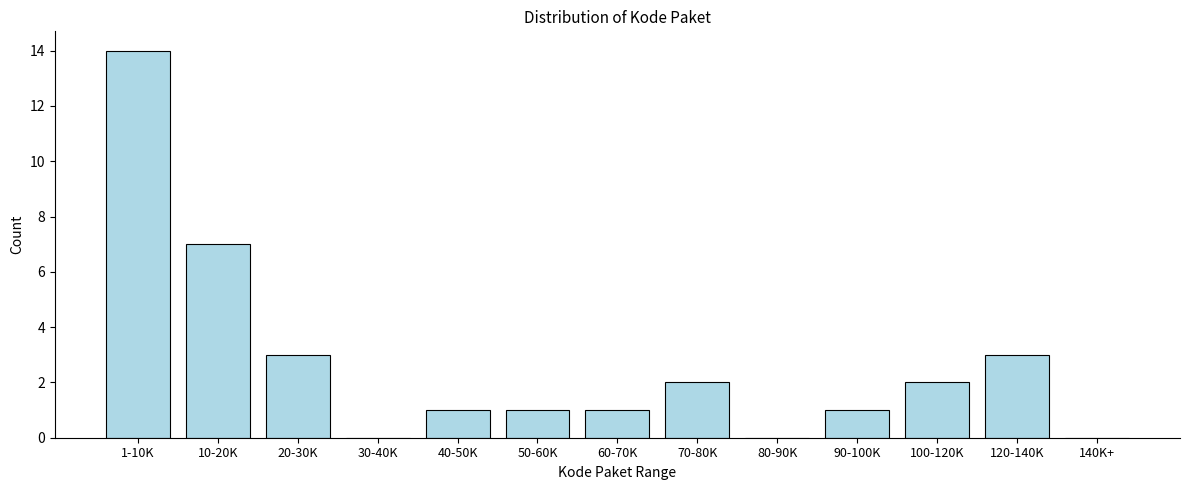

Reading left to right, what are all the values shown in this chart?

1-10K=14	10-20K=7	20-30K=3	30-40K=0	40-50K=1	50-60K=1	60-70K=1	70-80K=2	80-90K=0	90-100K=1	100-120K=2	120-140K=3	140K+=0